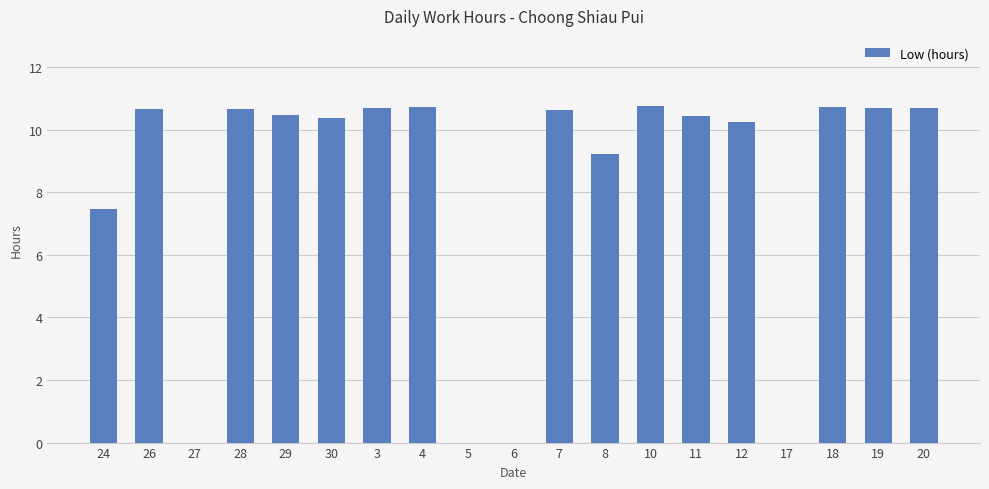

At which label is the value closest to 5?

24